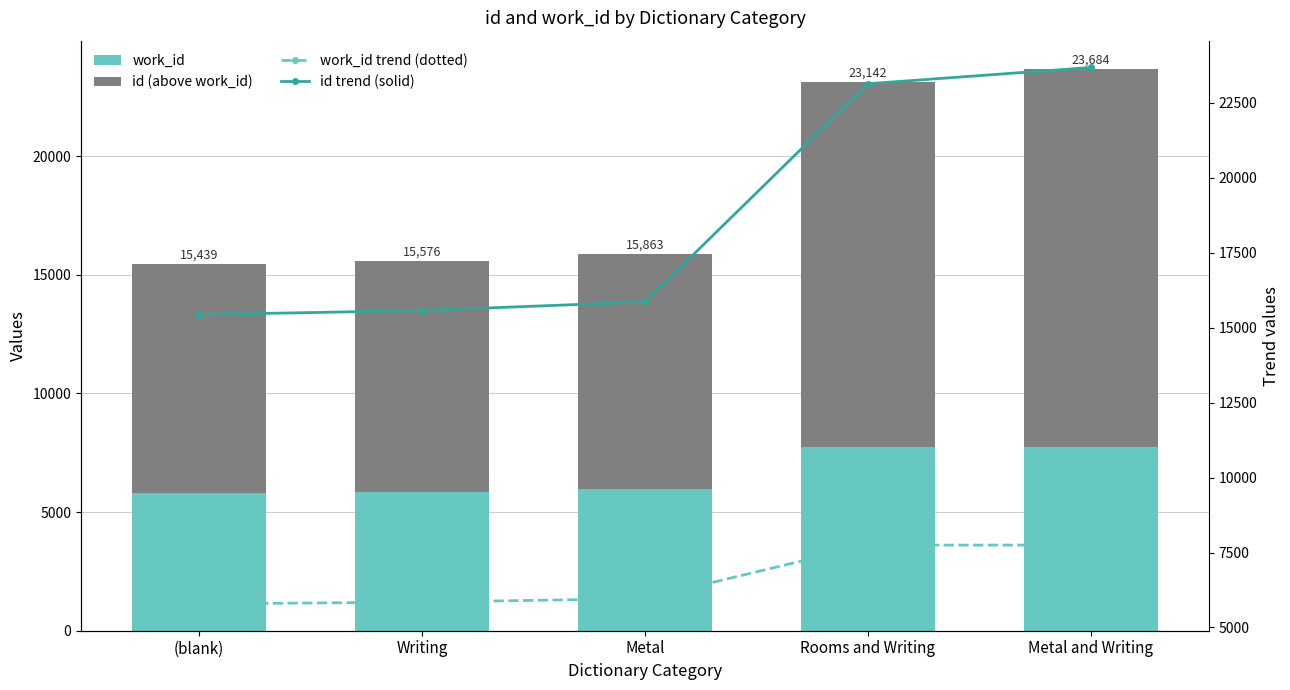

What value does the work_id trend (dotted) series have at Writing, to the nearest 10?

5850